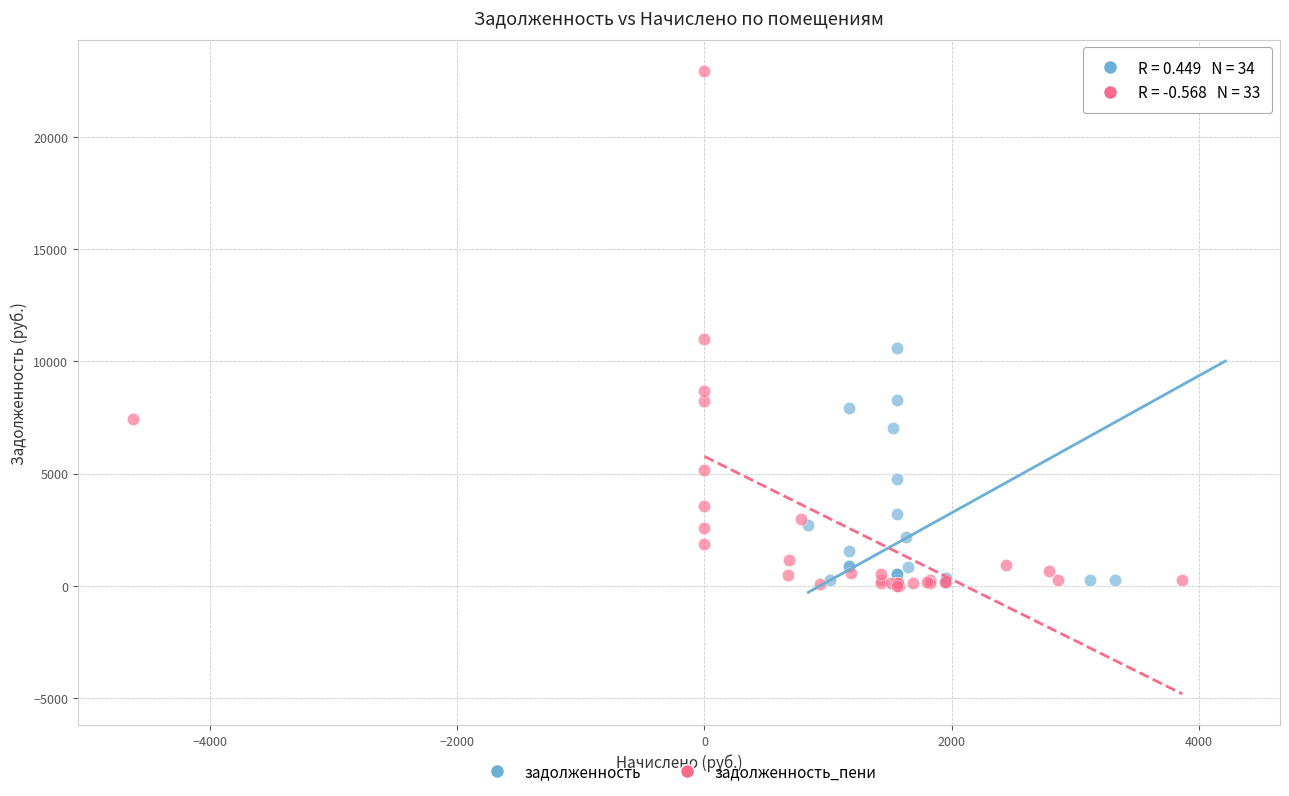

What are all the series names shown in the legend?

задолженность, задолженность_пени